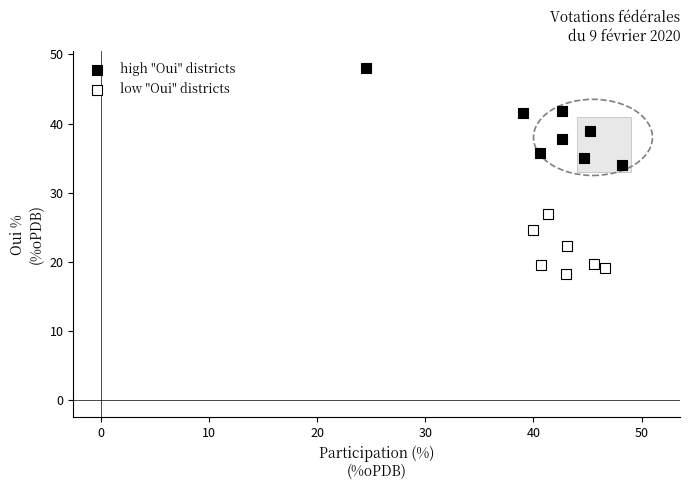

Which series contains the lowest Y value?

low "Oui" districts